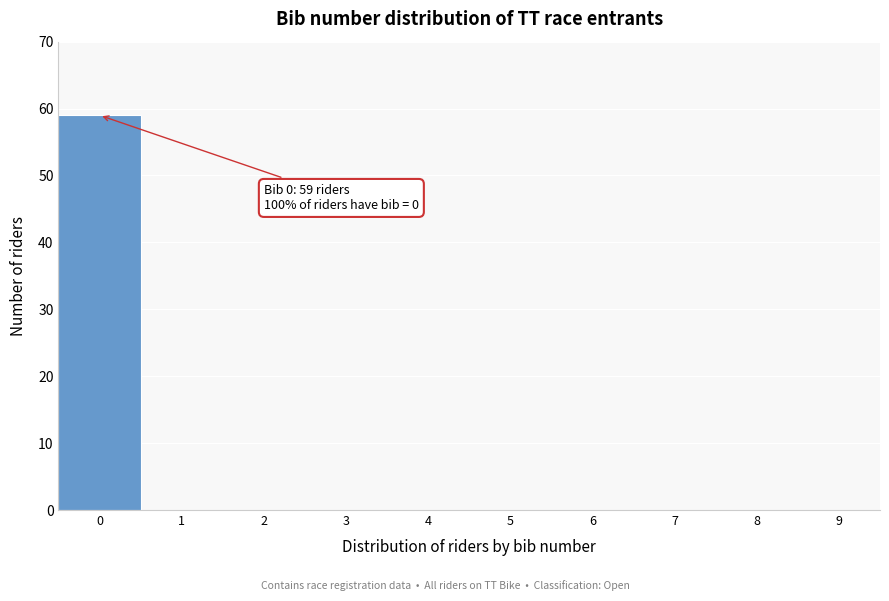

Over which range of the x-axis is the bar tallest?

-0.5 to 0.5